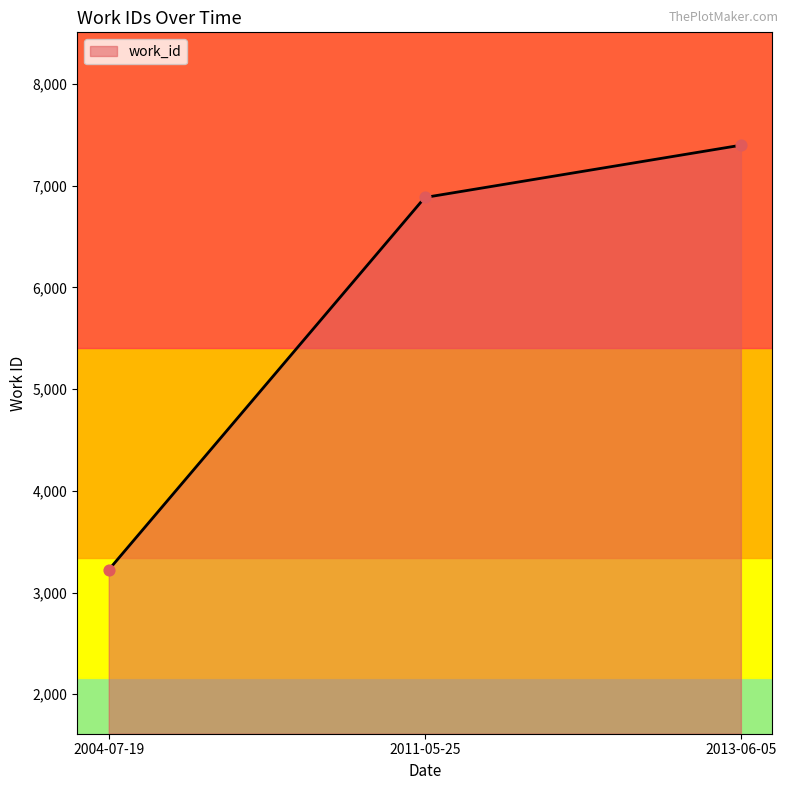

What is the change in value from 2004-07-19 to 2011-05-25?

+3661